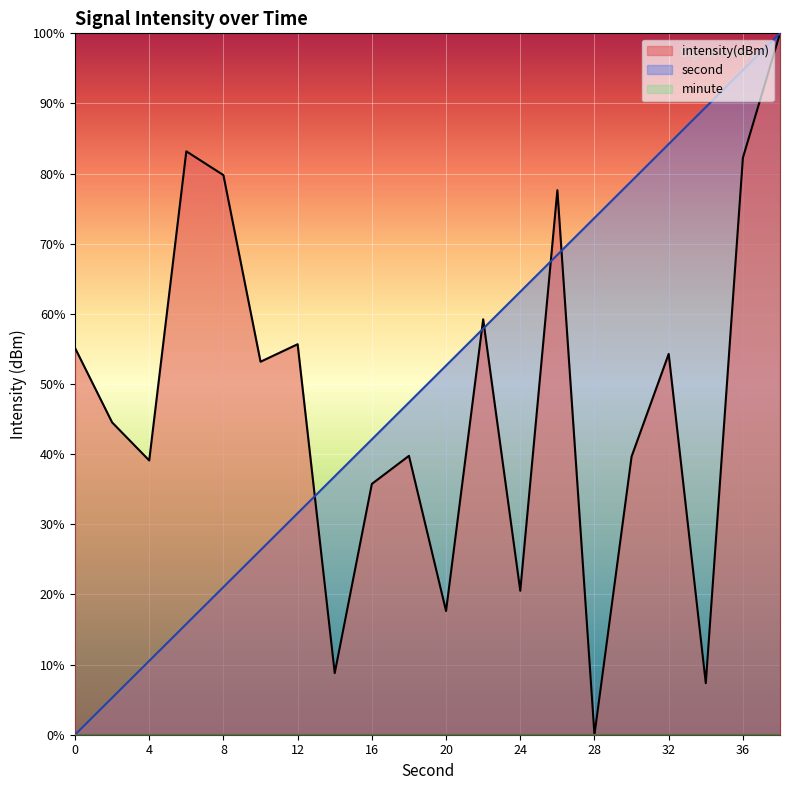

What is the difference between the maximum and minimum values in the second series?

100.0